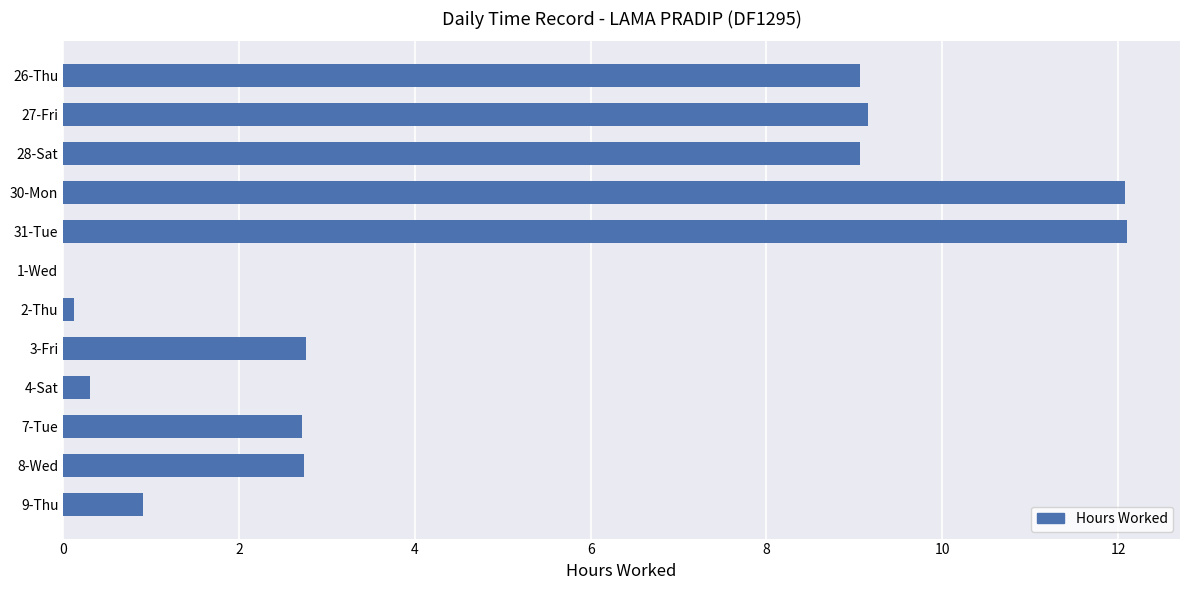

What is the greatest value displayed?

12.1